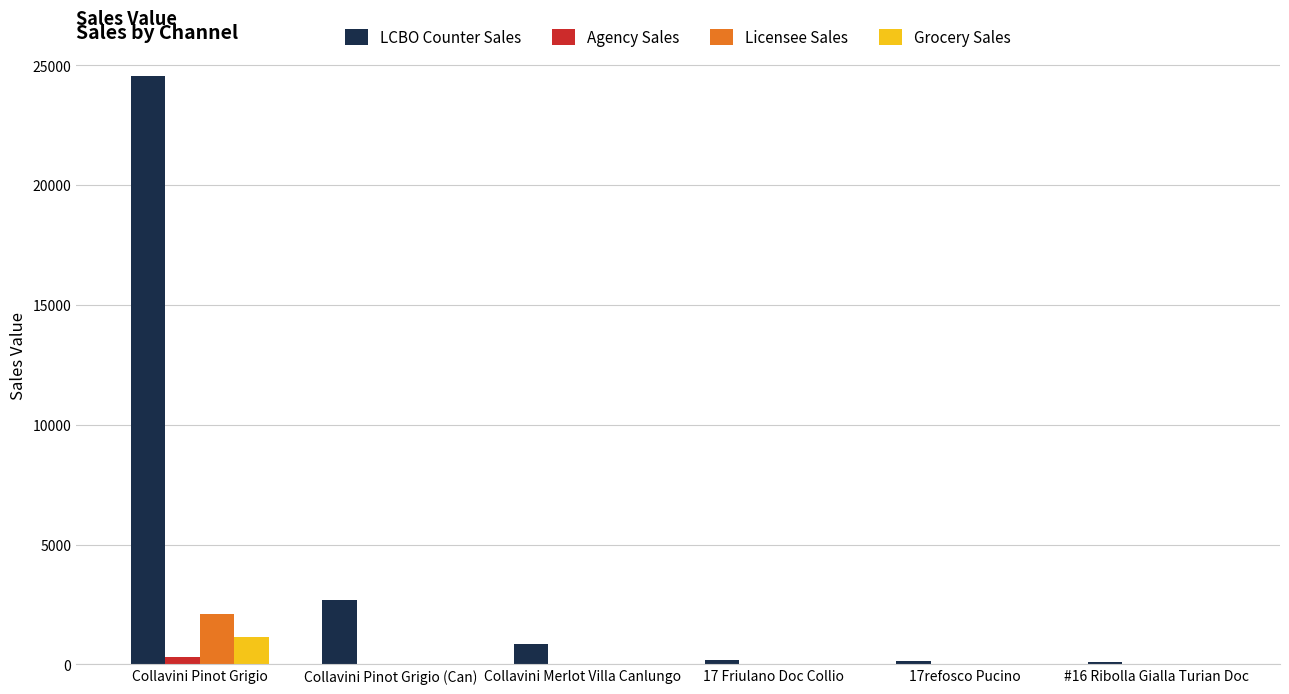

Count the number of data series in this chart.

4